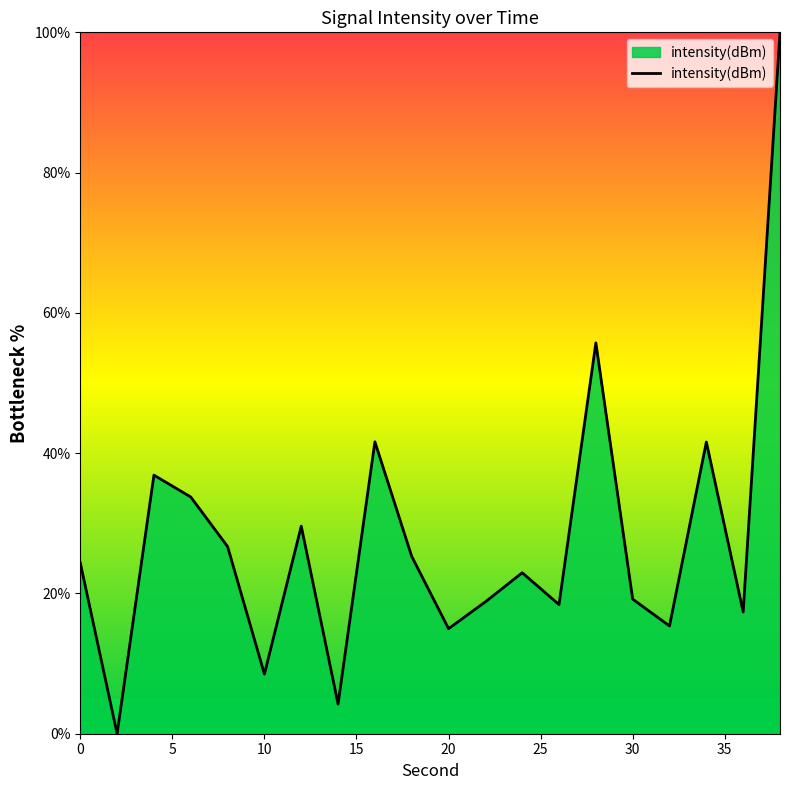

What is the difference between the maximum and minimum values?

100.0